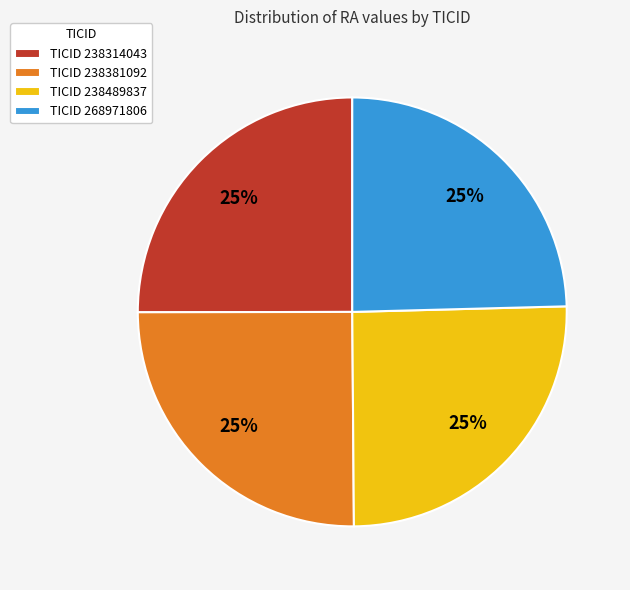

The TICID 238314043 slice represents 25% of the pie. True or false?

True